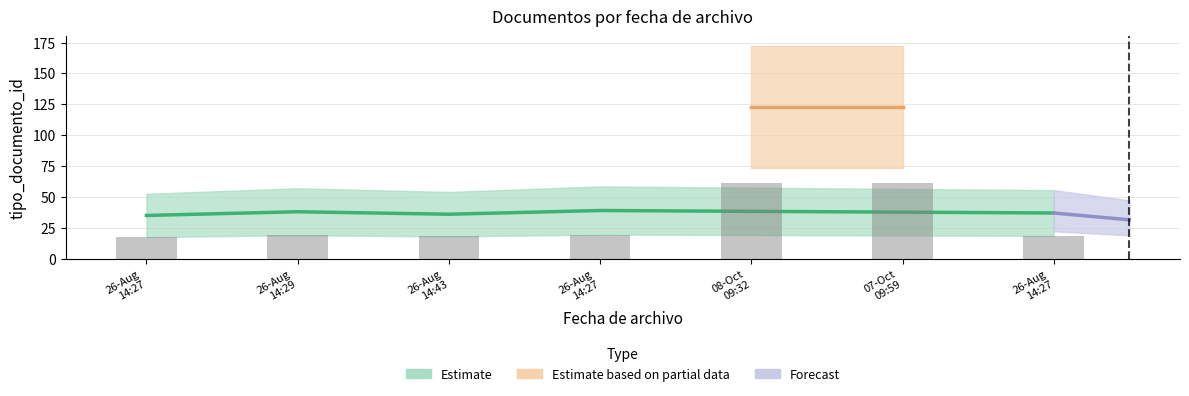

Which has a higher value, 2015-10-08 09:32:24 or 2015-08-26 14:27:26?

2015-10-08 09:32:24